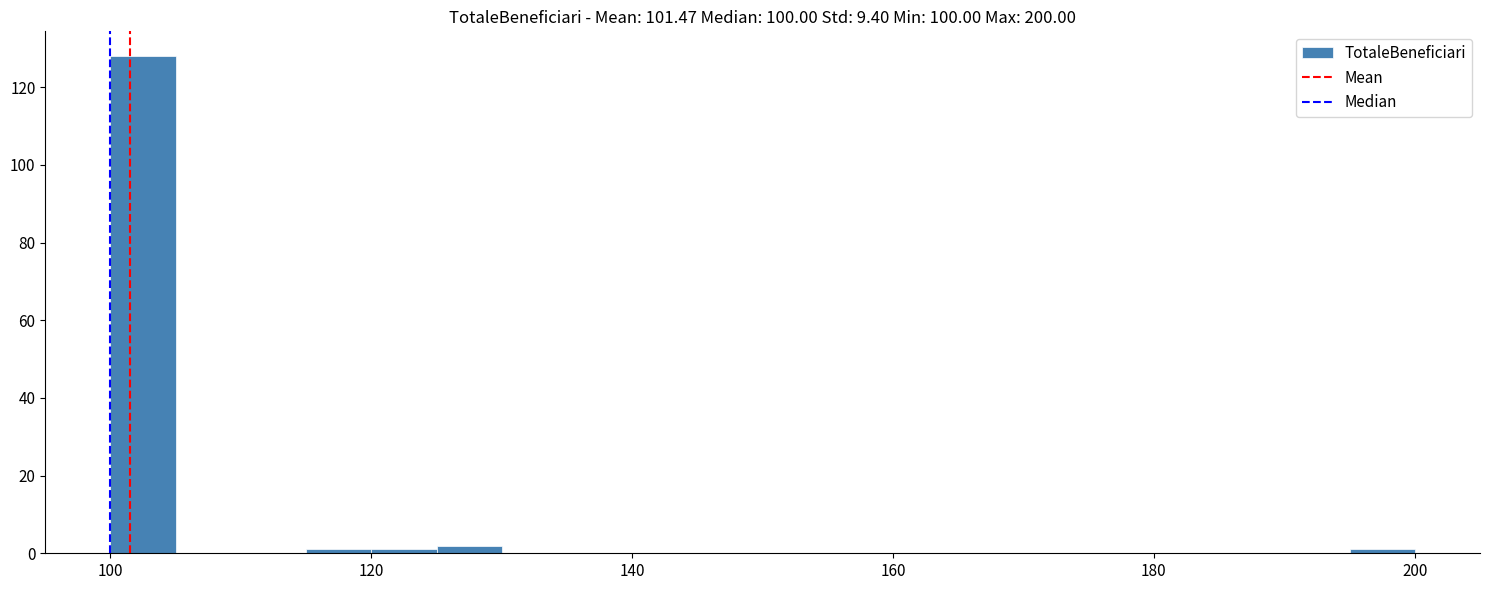

Around what value on the x-axis is the tallest bar? Give the approximate position of its centre, as read against the axis.

102